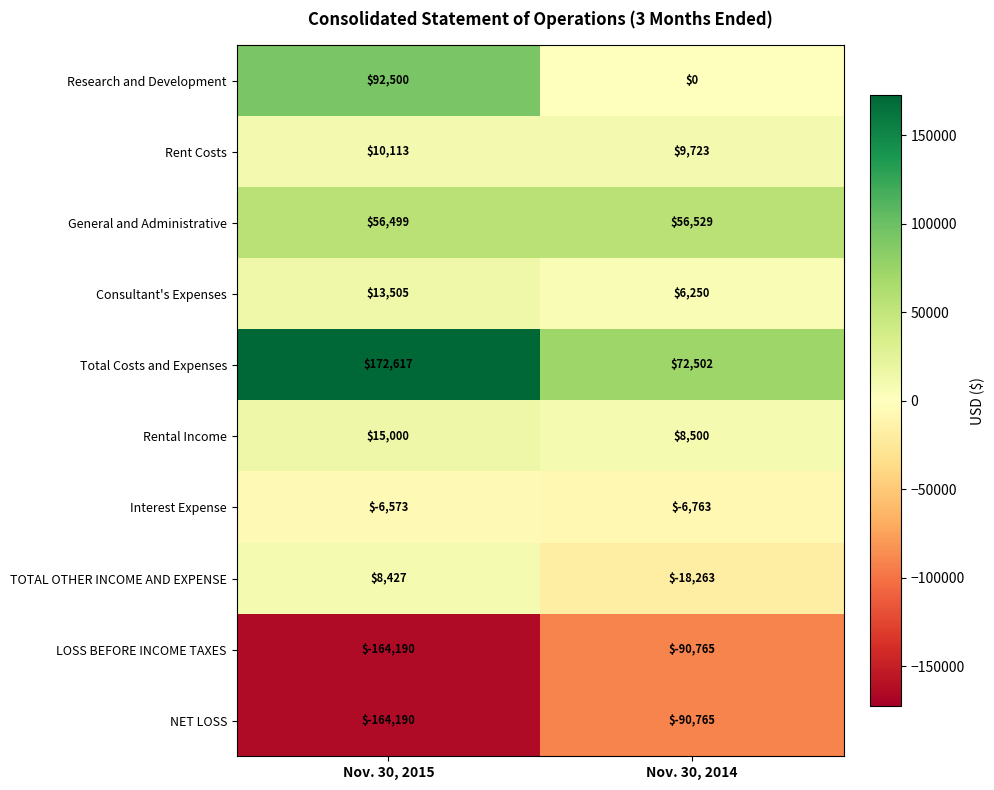

What is the sum of the Interest Expense values at Nov. 30, 2015 and Nov. 30, 2014?

-13336